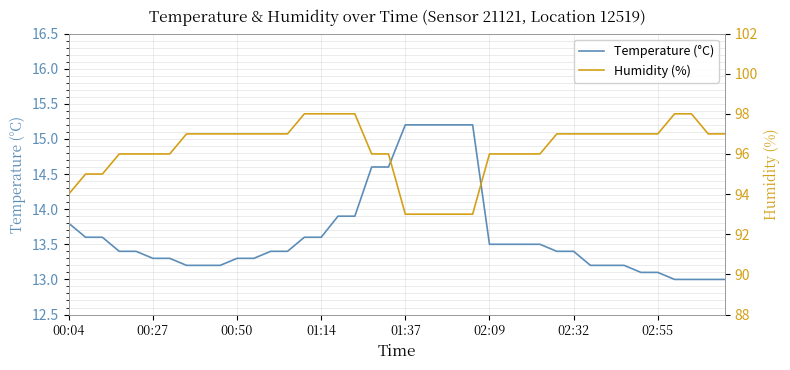

List the series in order of their peak value, lowest first.

Temperature (°C), Humidity (%)